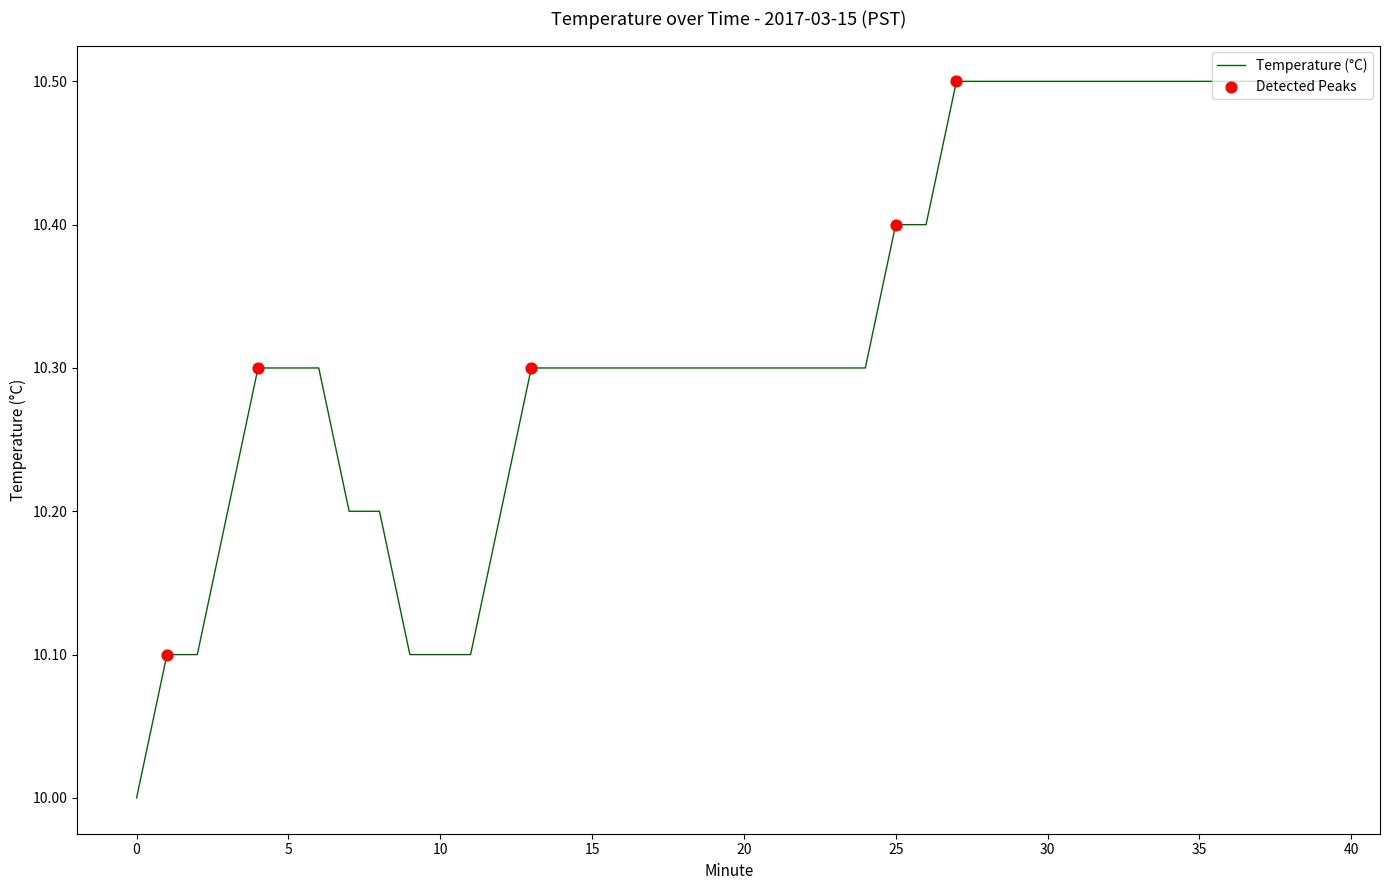

What is the smallest value displayed?

10.0